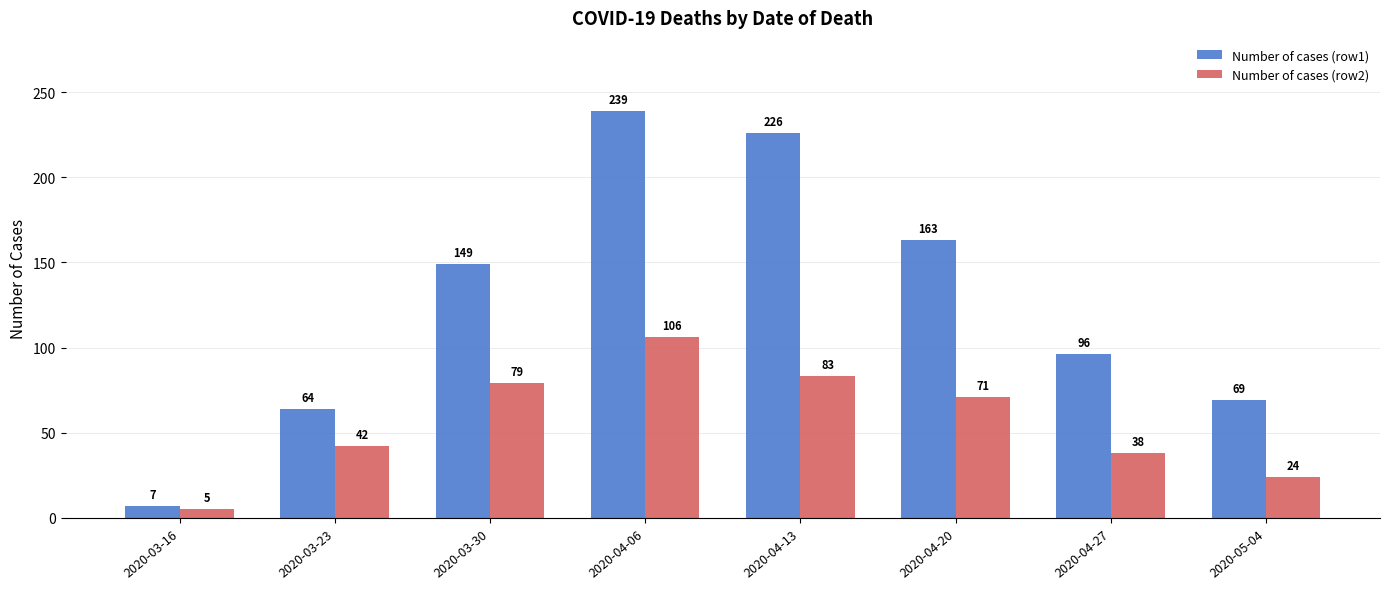

Which series changed the most between 2020-03-16 and 2020-04-13?

Number of cases (row1)